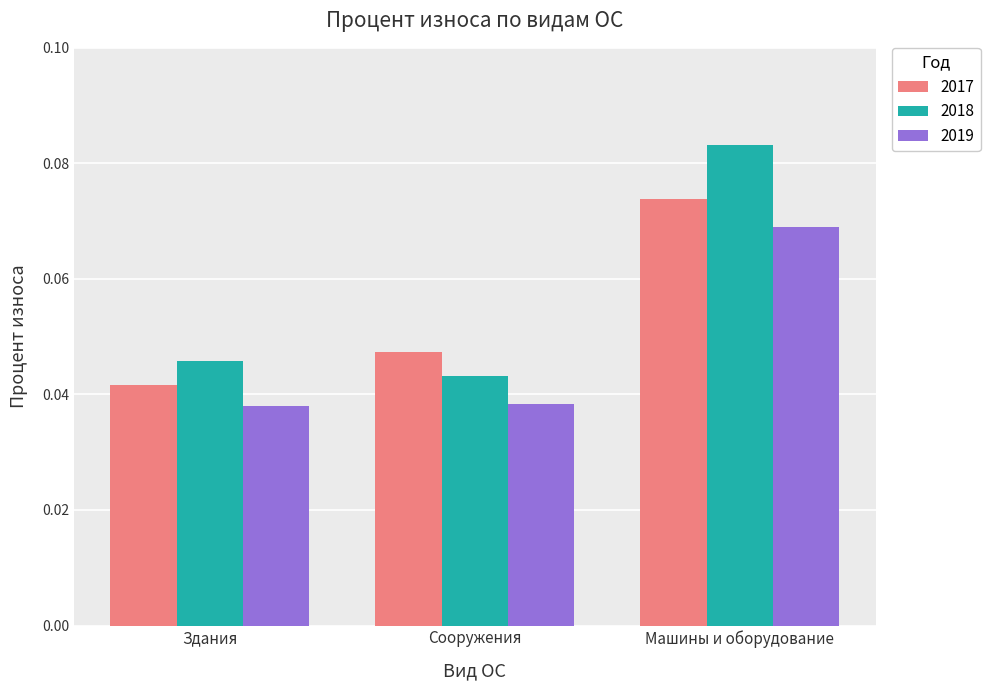

Does the chart contain stacked bars?

No